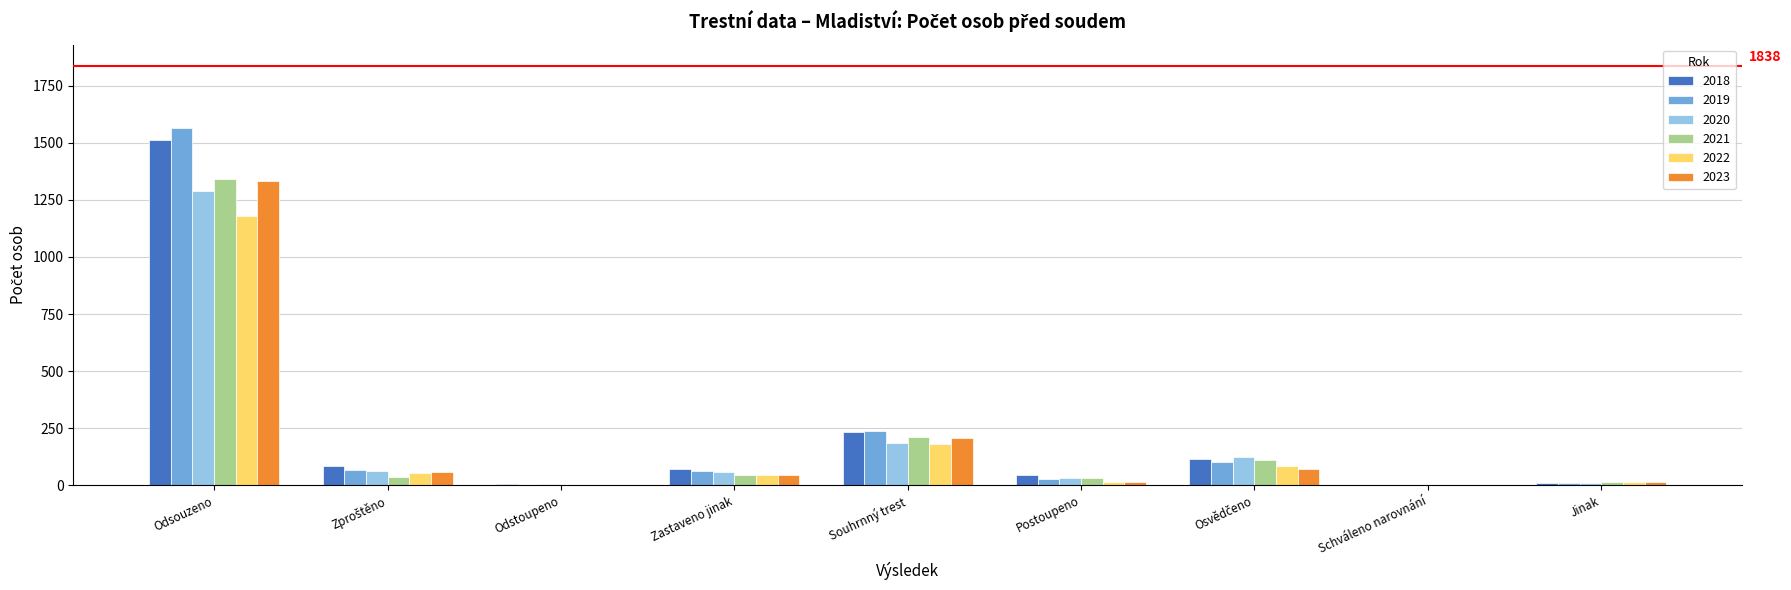

Where is 2020 nearest to the value 644?

Souhrnný trest